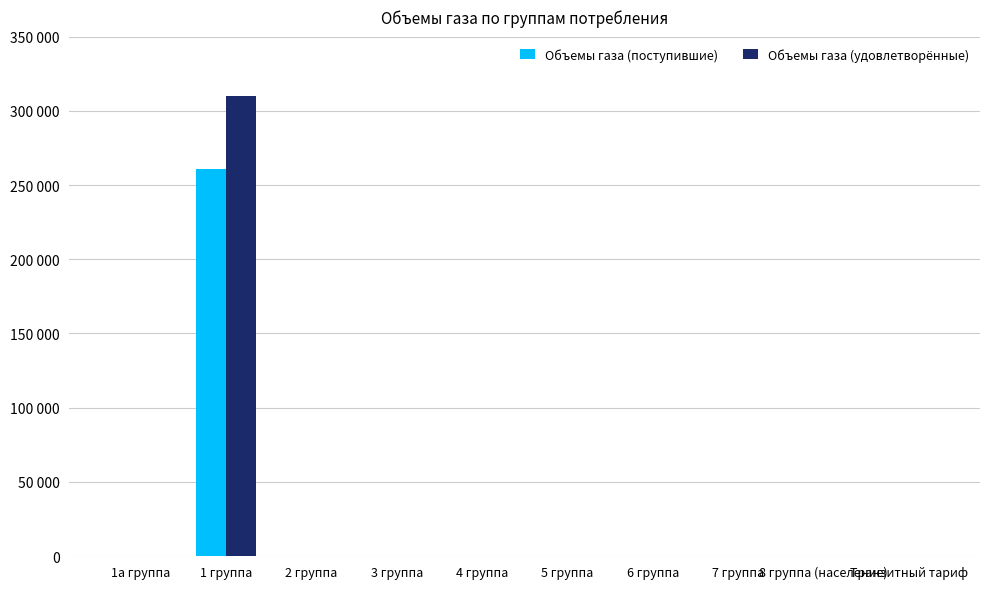

What are all the series names shown in the legend?

Объемы газа (поступившие), Объемы газа (удовлетворённые)